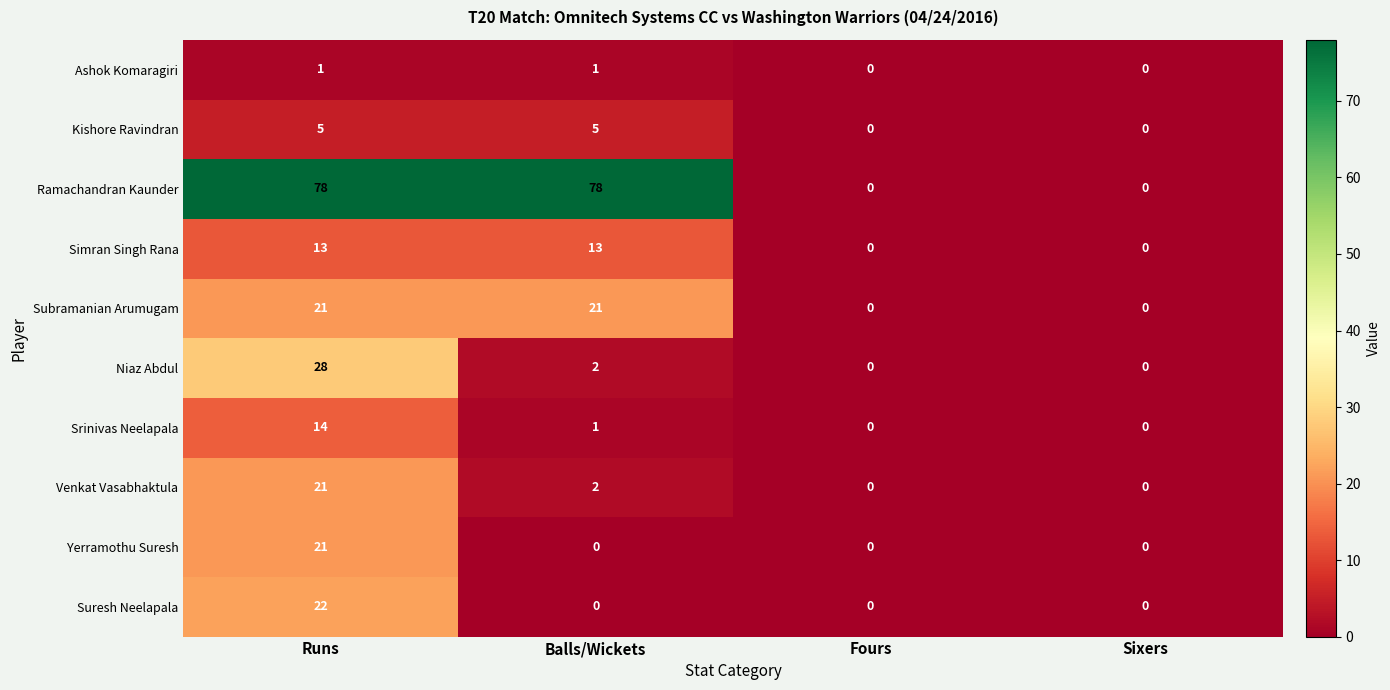

Is it true that Yerramothu Suresh equals 35 at Runs?

False